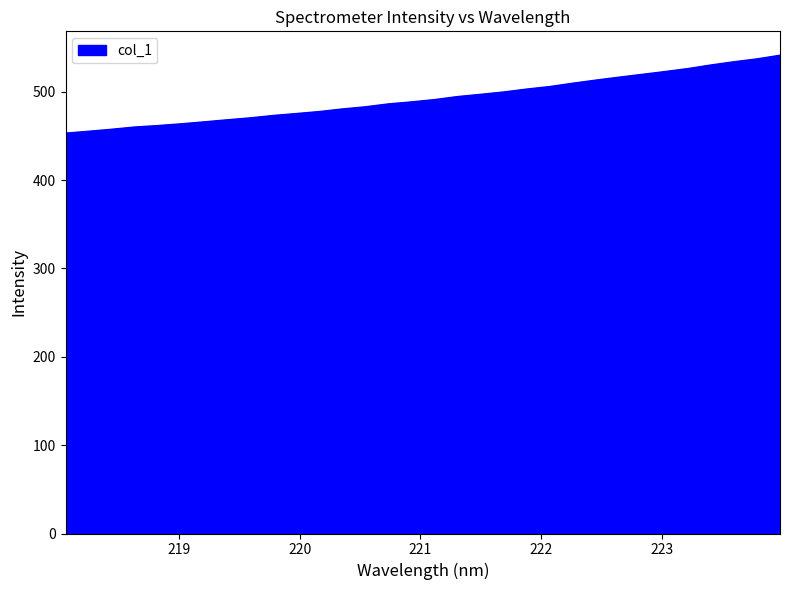

What is the difference between the maximum and minimum values?

88.2